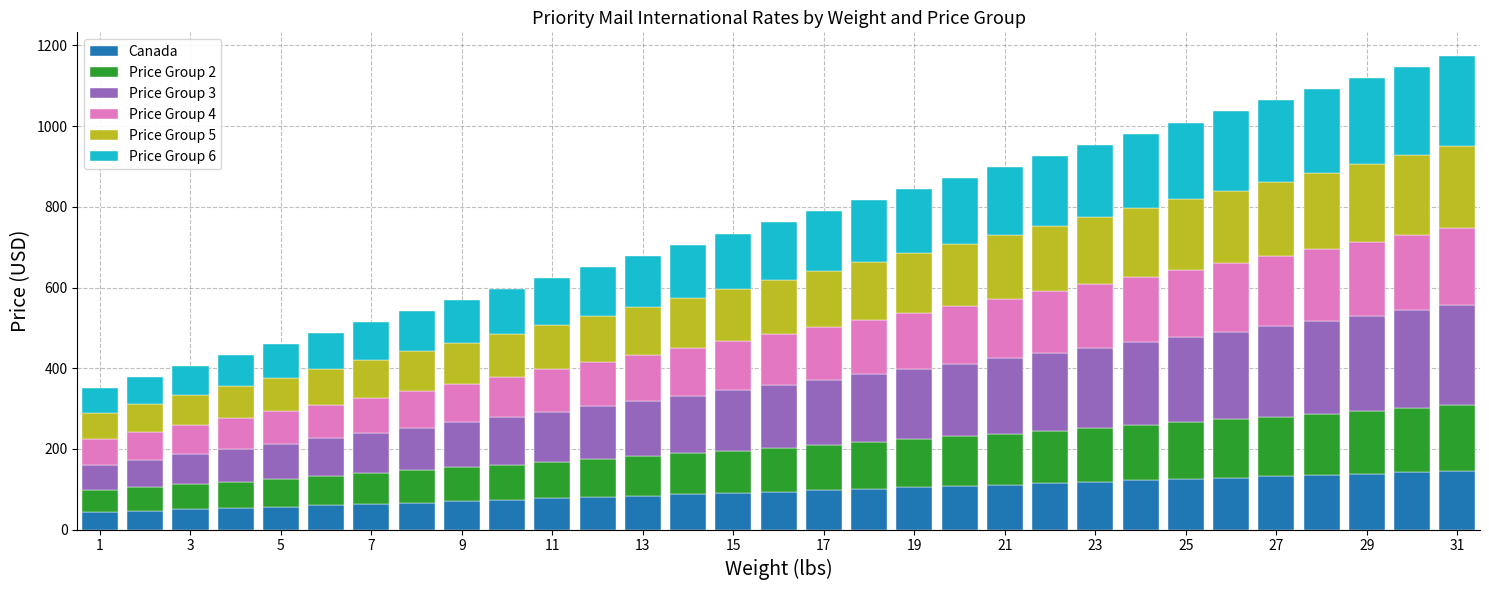

What is the highest value of the Canada series?

145.6